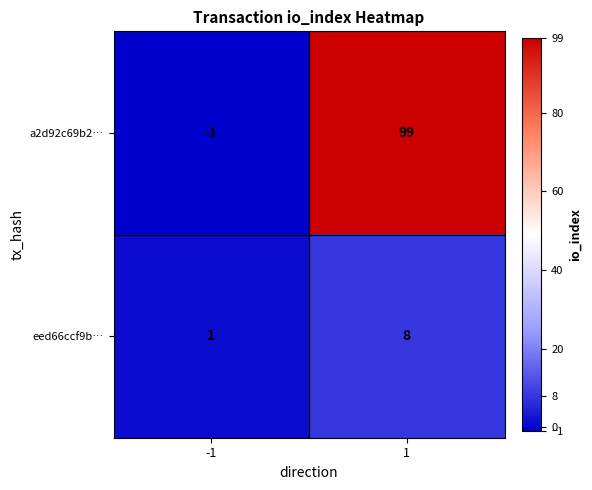

How many values in the a2d92c69b2… series are below 99?

1